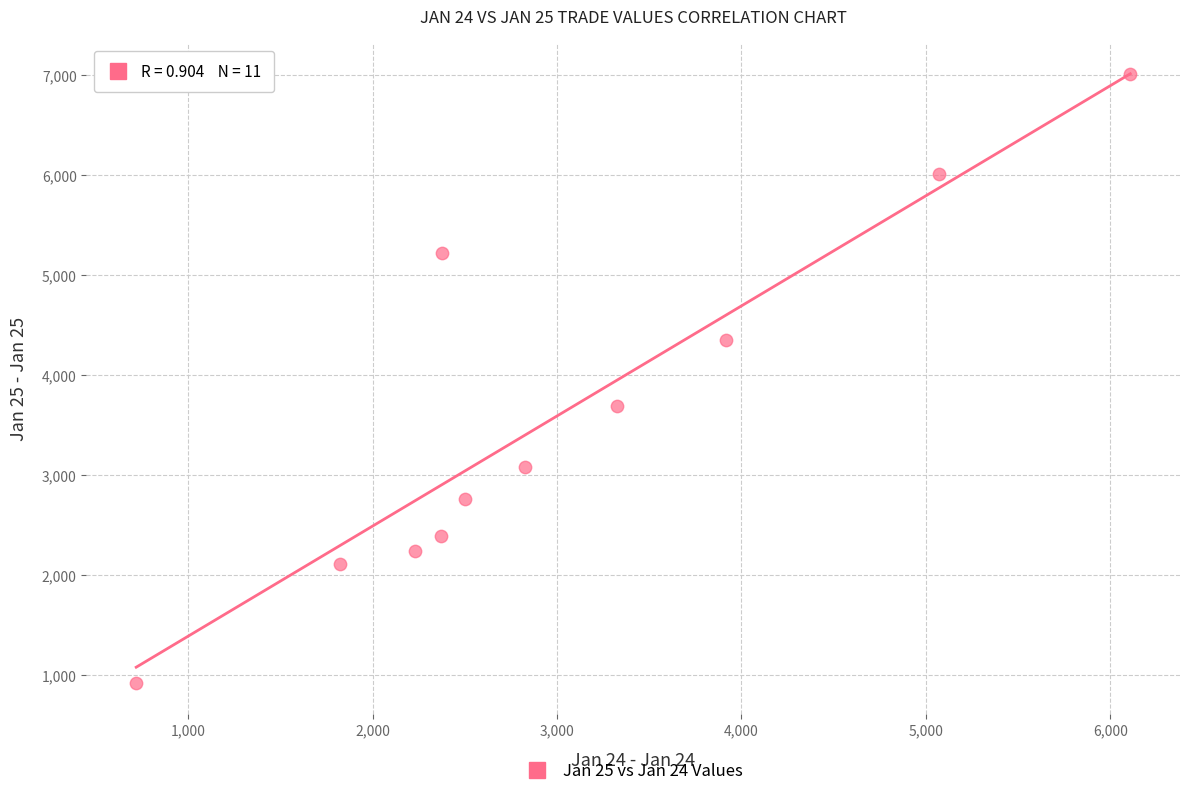

What is the range of X values (max minus min)?

5391